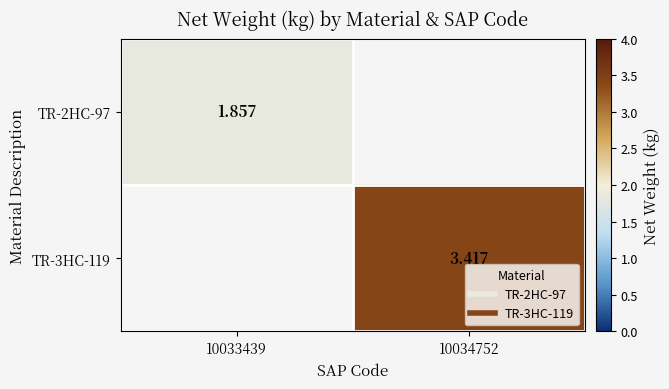

List the series in order of their peak value, lowest first.

TR-2HC-97, TR-3HC-119